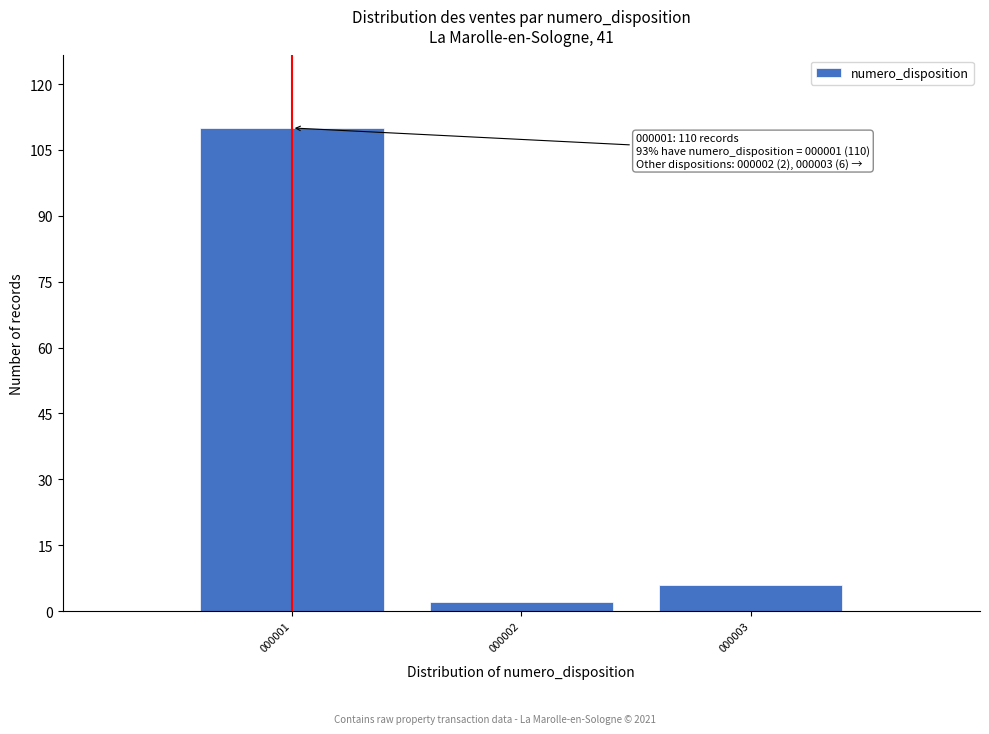

Reading left to right, what are all the values shown in this chart?

110	2	6